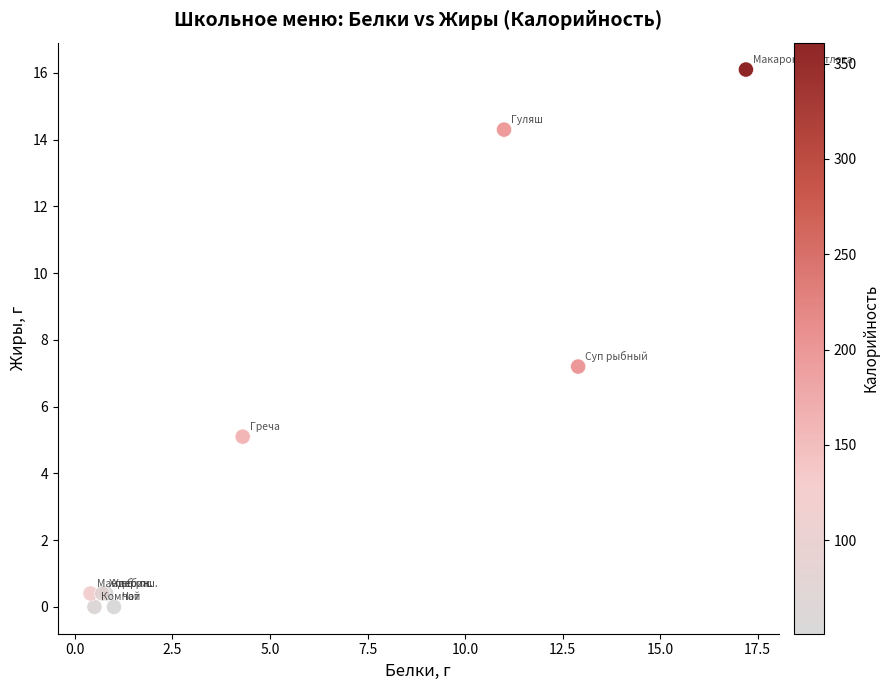

What Y value in the scatter plot is closest to 8?

7.2